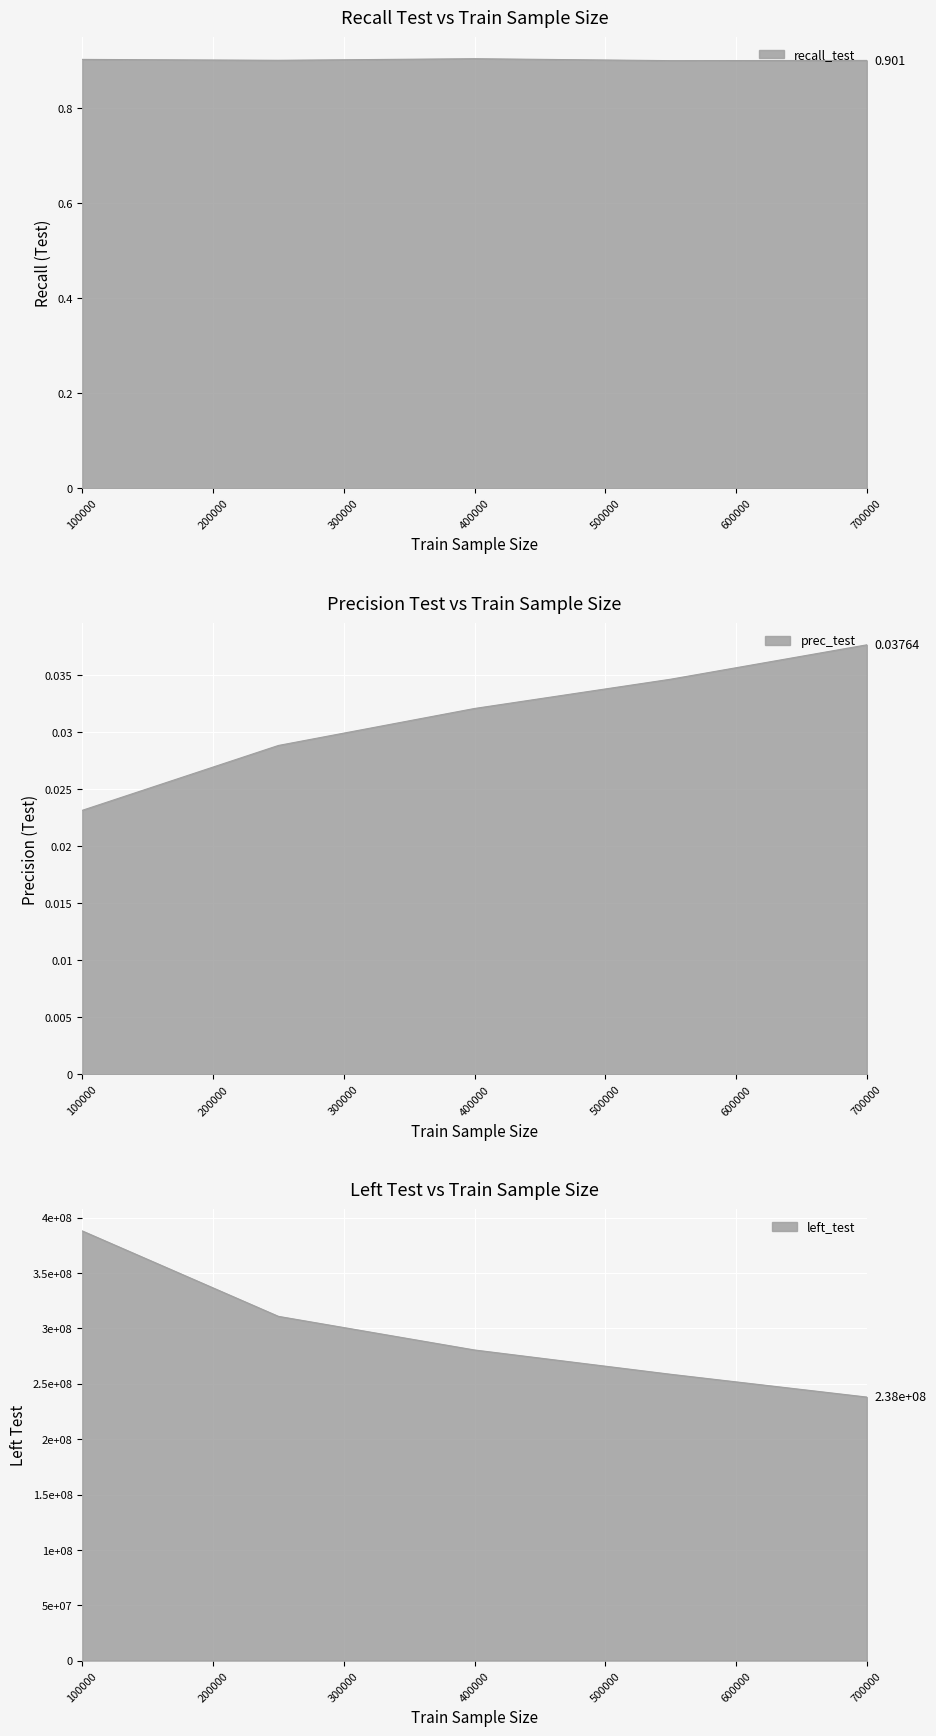

The left_test series shows 108910457.2 at 550000. True or false?

False